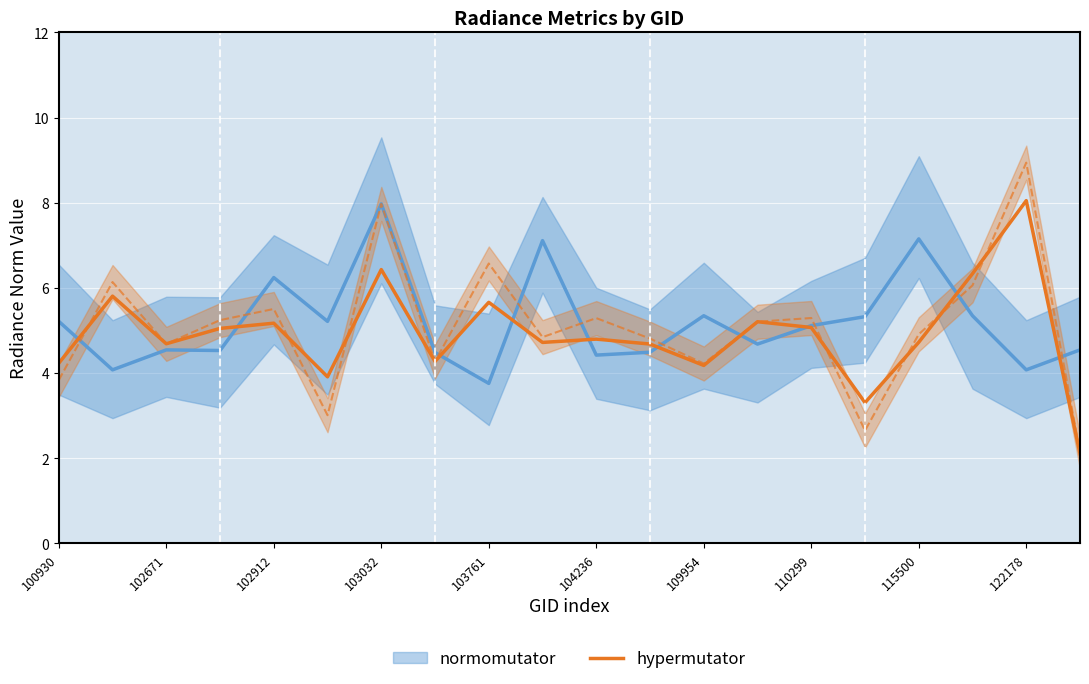

Where does the data first go above 4?

100930